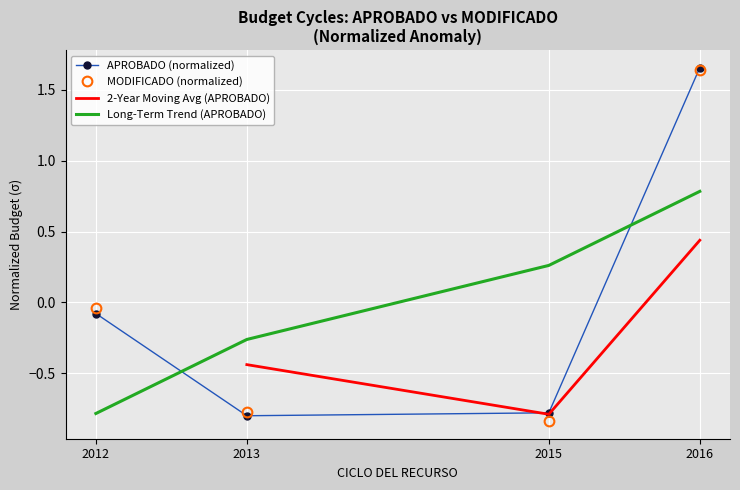

Read the 2-Year Moving Avg (APROBADO) value at 2016.

0.4